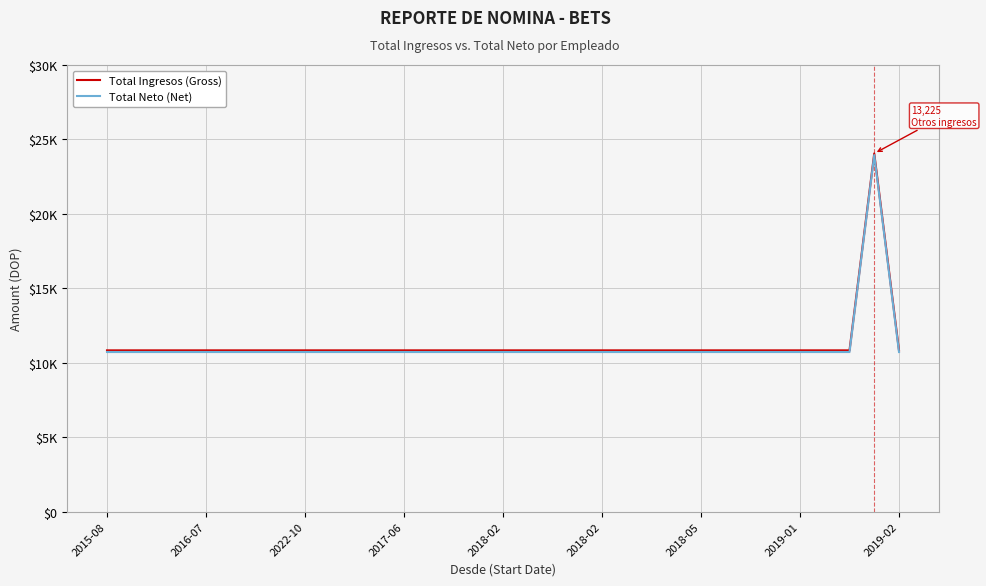

How many values in the Total Ingresos (Gross) series exceed 10834?

29